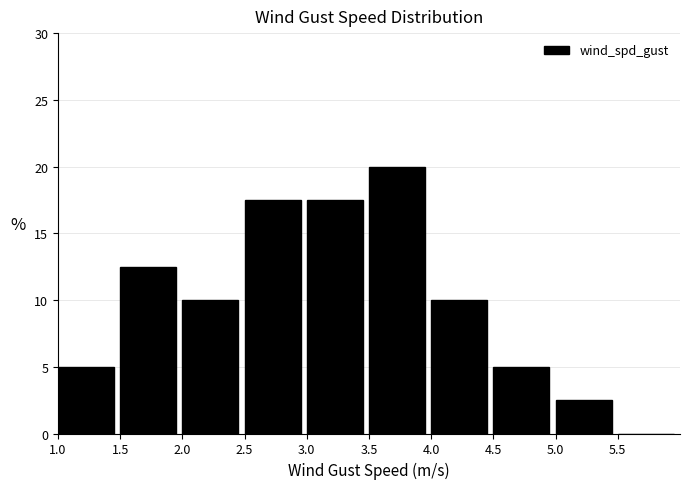

Reading left to right, list every bar in this chart as the range it spans on the x-axis followed by its height. The values are not printed on the chart, so give them approximately, as read against the axis.

1.0 to 1.5: 5.0
1.5 to 2.0: 12.5
2.0 to 2.5: 10.0
2.5 to 3.0: 17.5
3.0 to 3.5: 17.5
3.5 to 4.0: 20.0
4.0 to 4.5: 10.0
4.5 to 5.0: 5.0
5.0 to 5.5: 2.5
5.5 to 6.0: 0